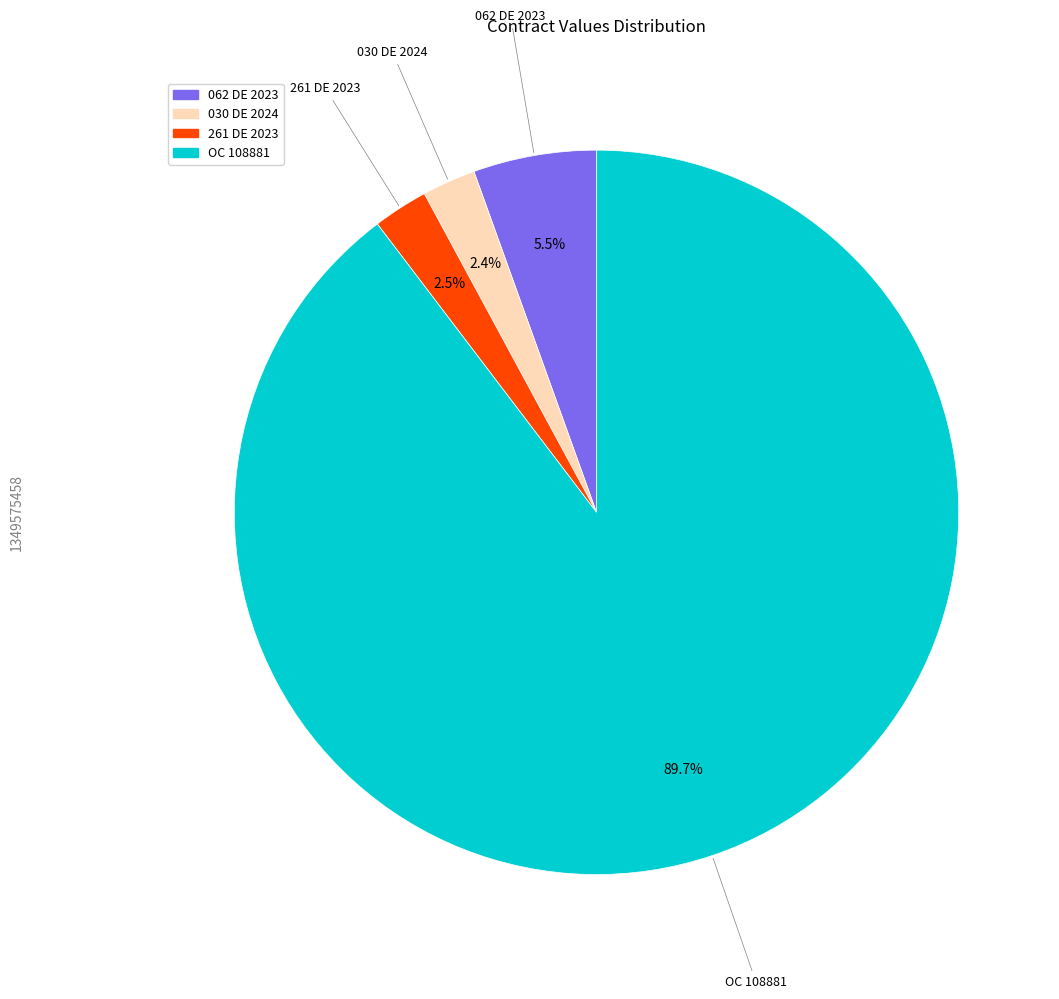

Which has a higher value, 062 DE 2023 or 030 DE 2024?

062 DE 2023